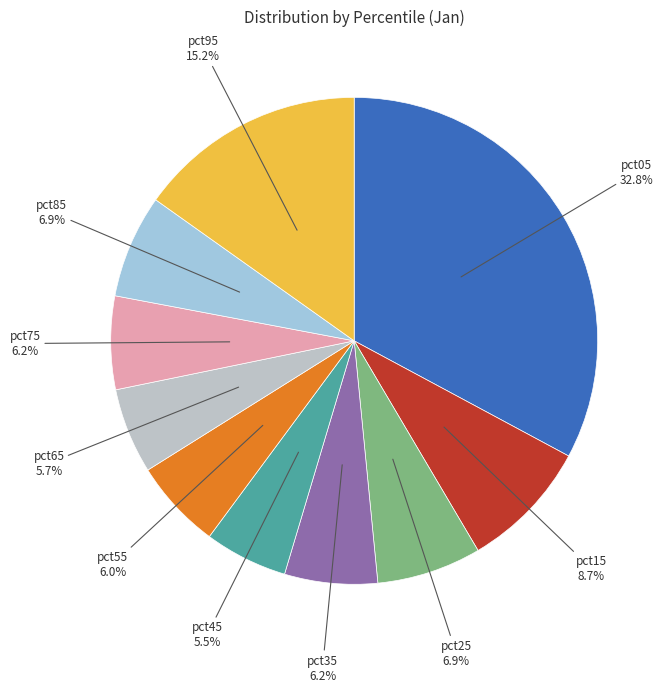

To the nearest percent, what is the difference between the largest and smallest slice percentages?

27%